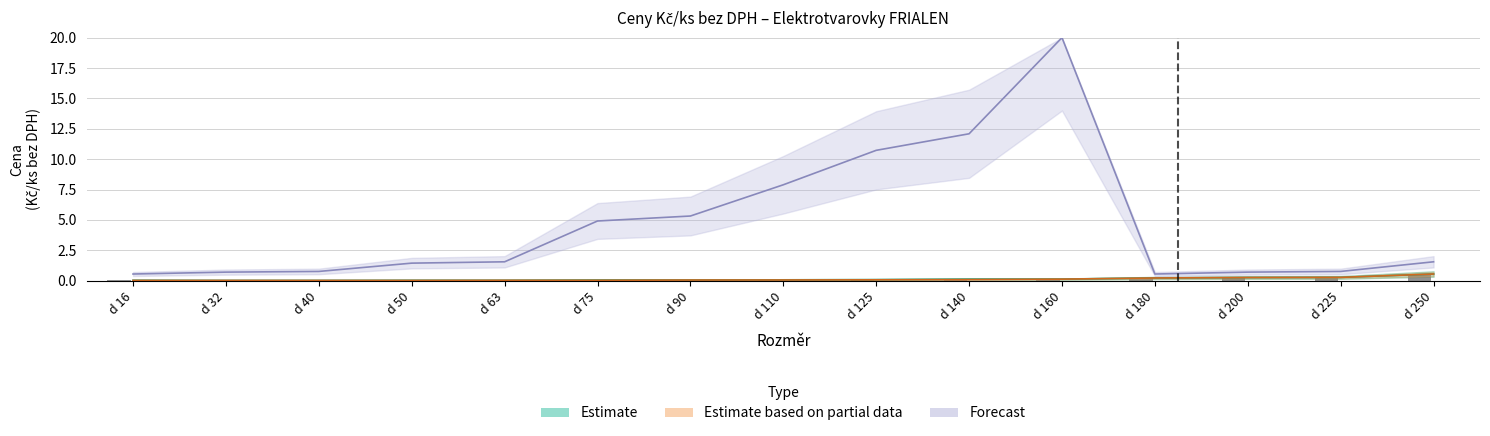

Are the bars horizontal?

No